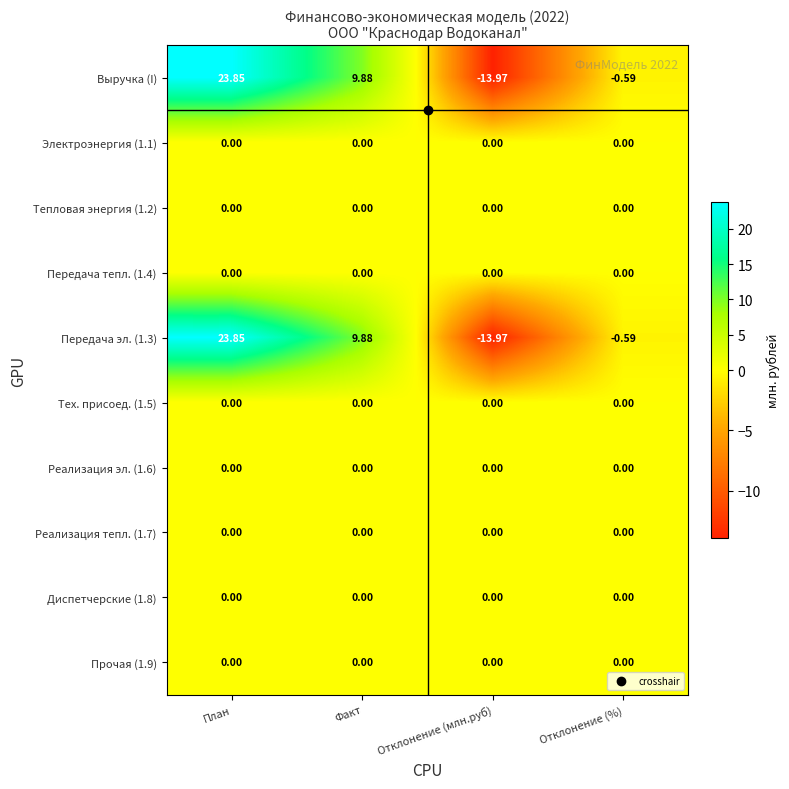

At which category is the sum across all series the highest?

План